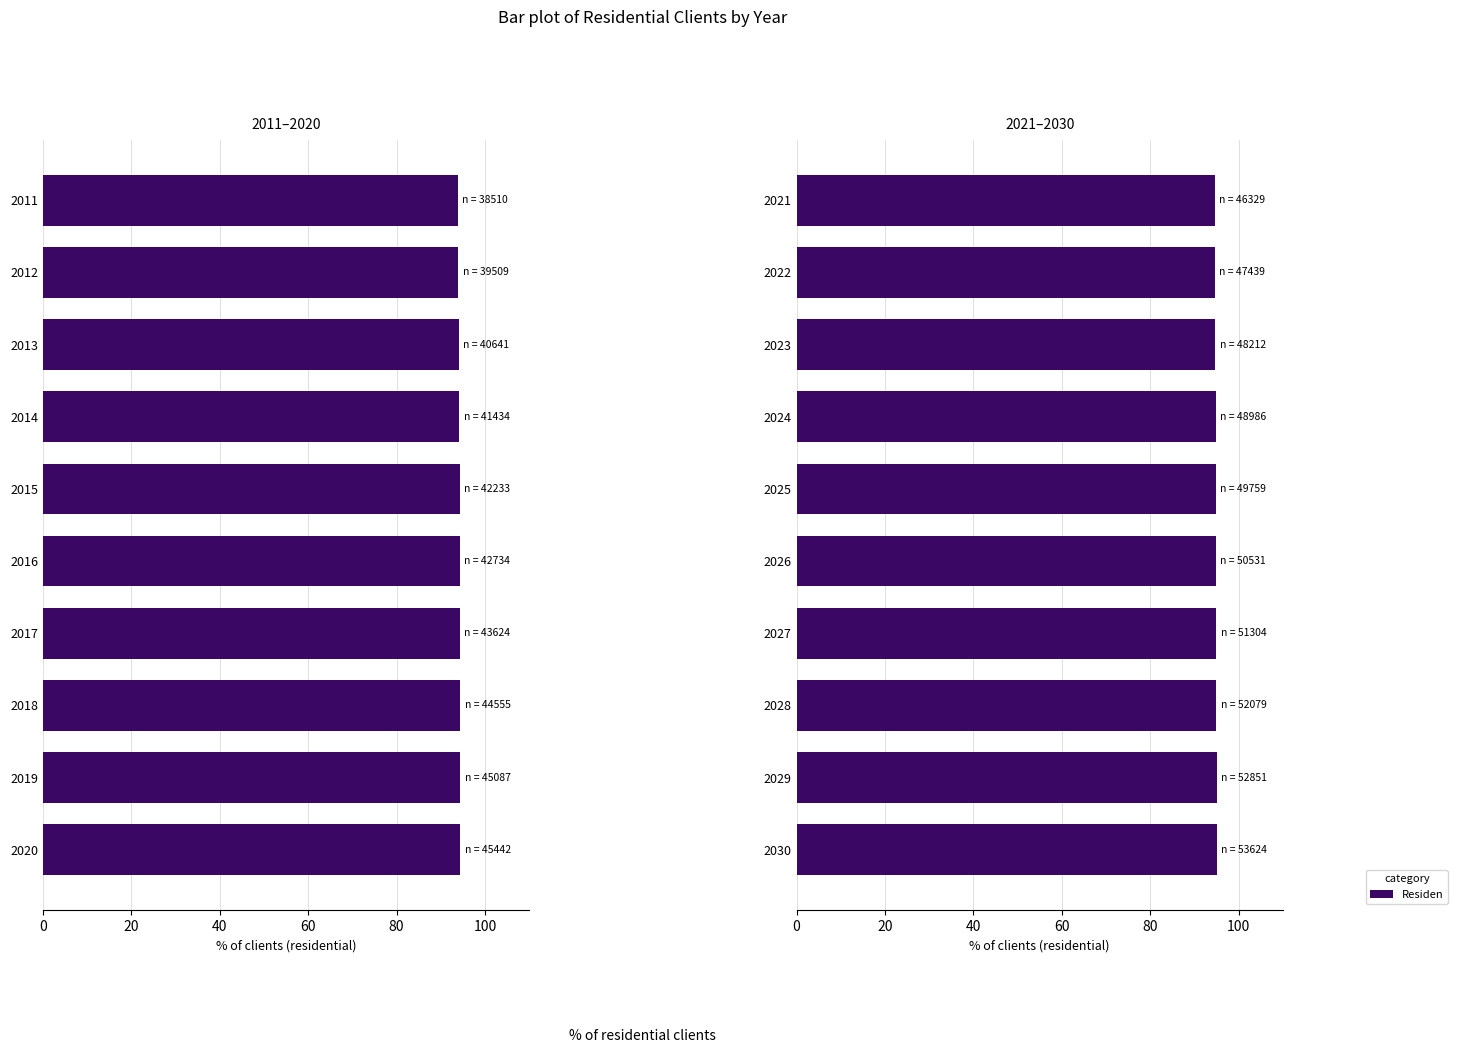

What is the average value?

94.8